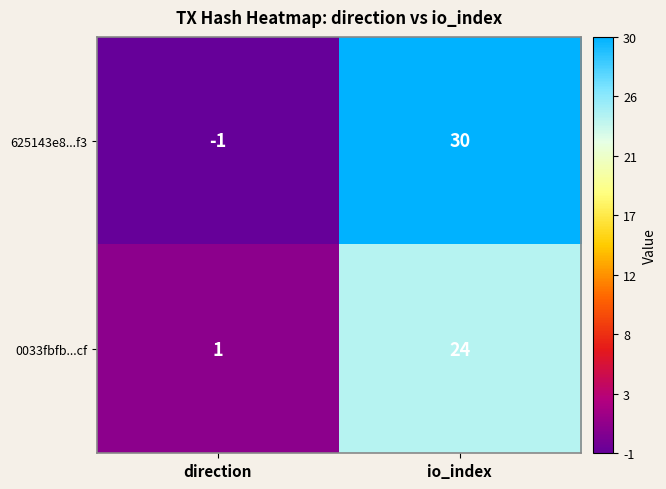

Which series changed the most between direction and io_index?

625143e8...f3